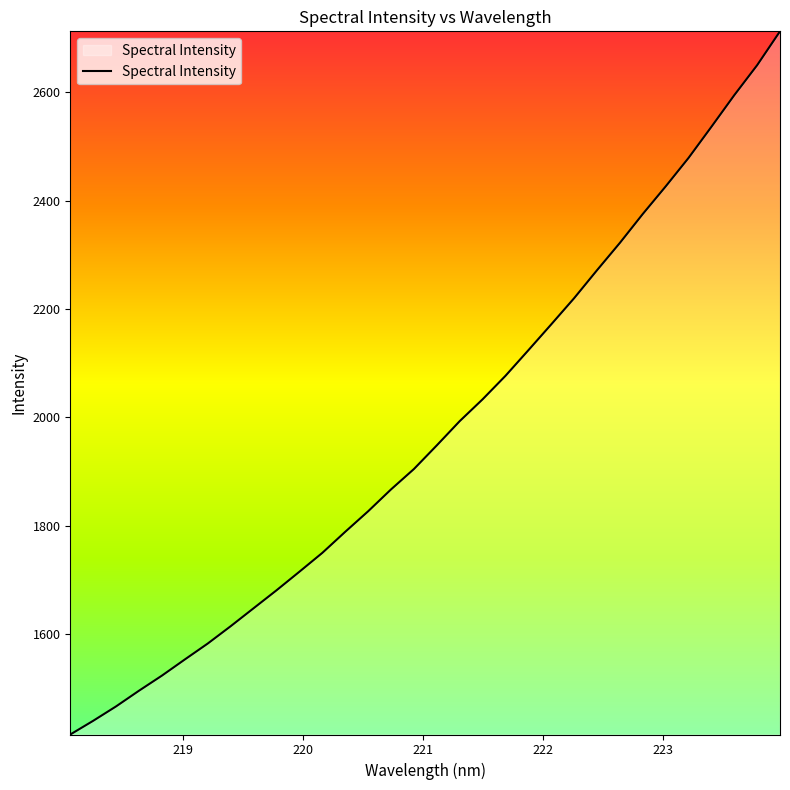

What is the minimum value shown in the chart?

1415.0